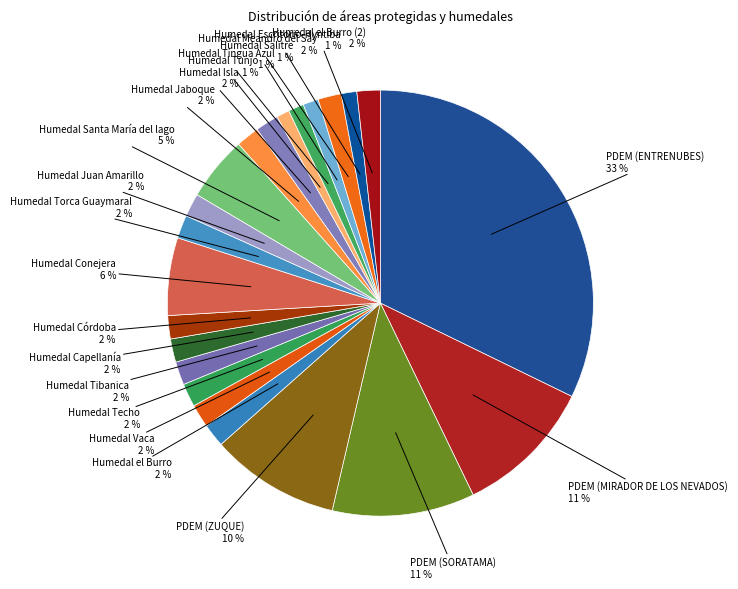

The Humedal Santa María del lago slice represents 18% of the pie. True or false?

False